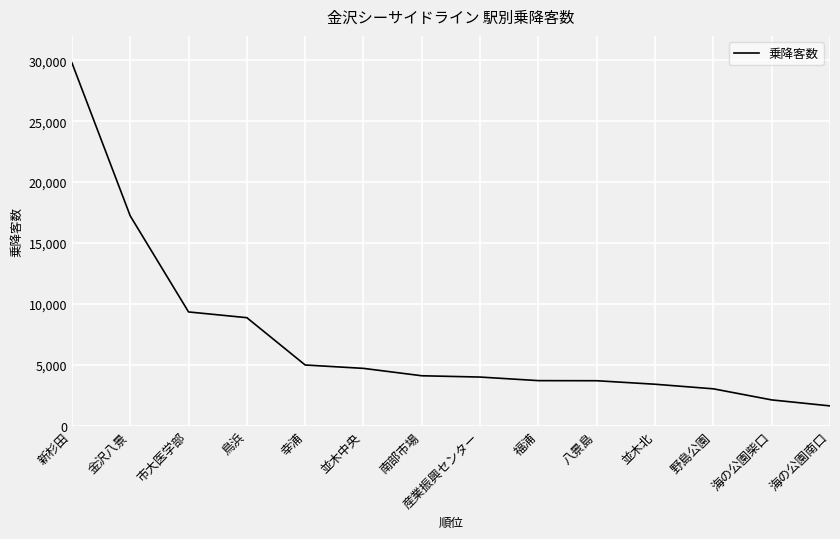

What is the change in value from 幸浦 to 南部市場?

-884